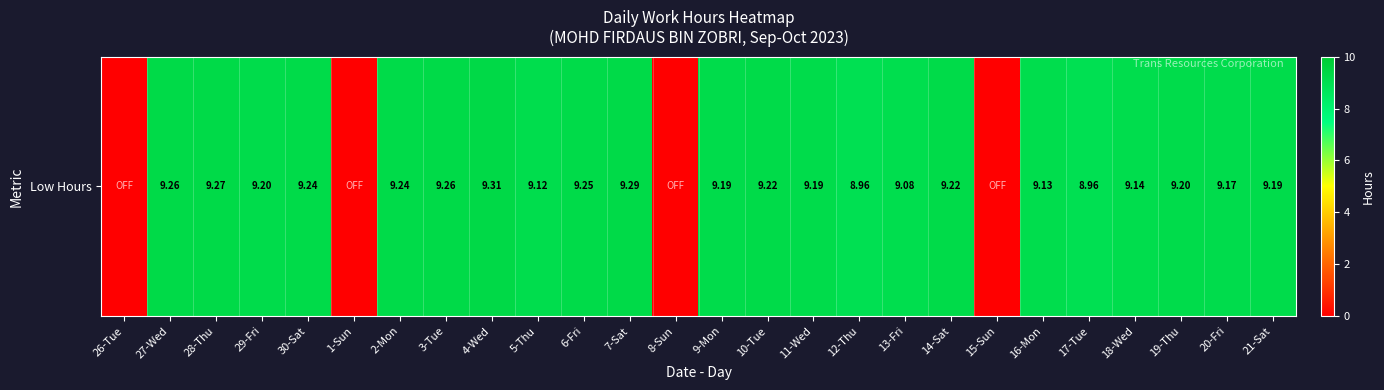

At which label does the data first exceed 9?

27-Wed